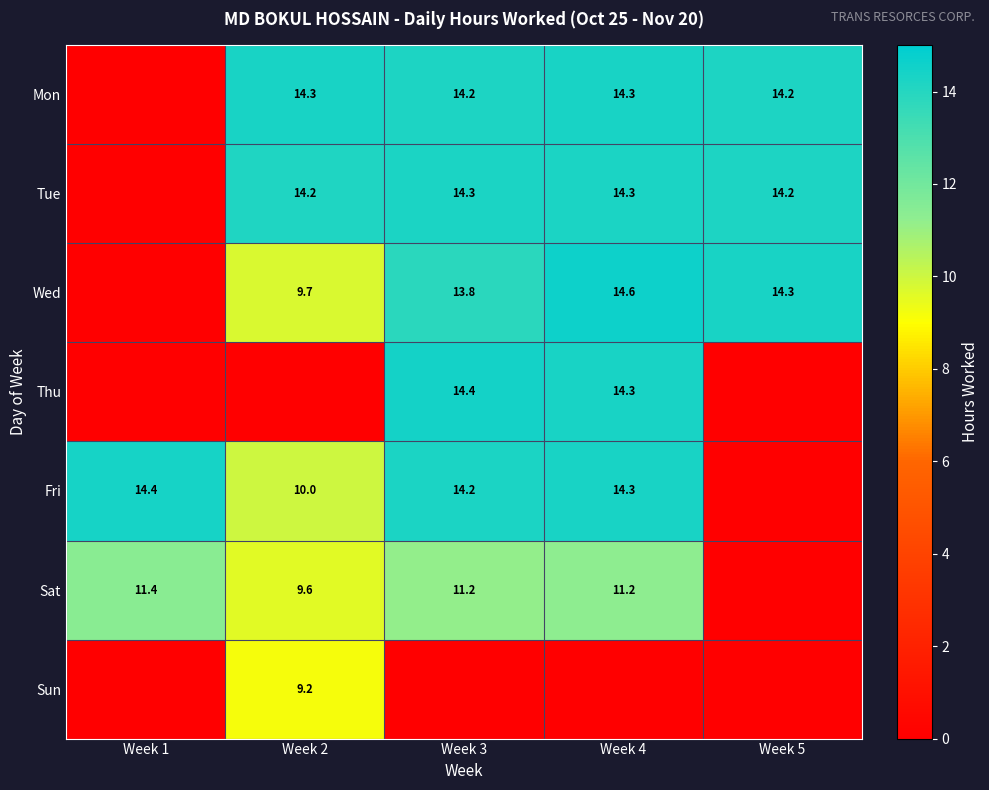

How many distinct data groups are displayed?

7